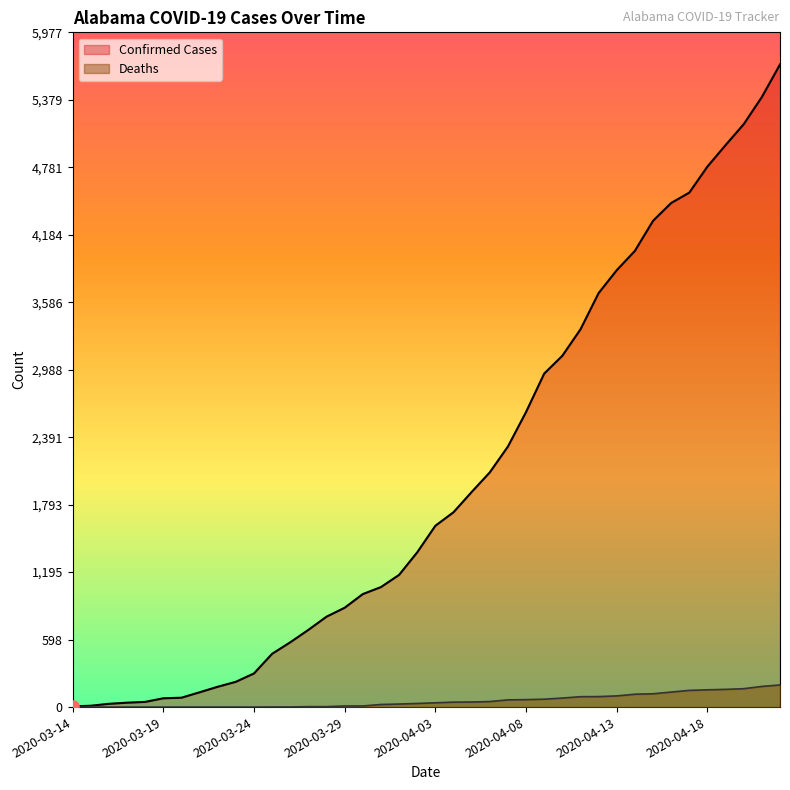

True or false: Deaths has more than 2 points higher than both neighbors.

False